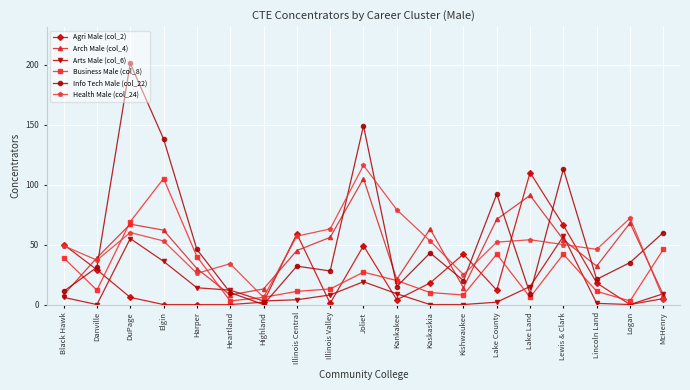

True or false: Agri Male (col_2) and Arch Male (col_4) intersect in this chart.

True